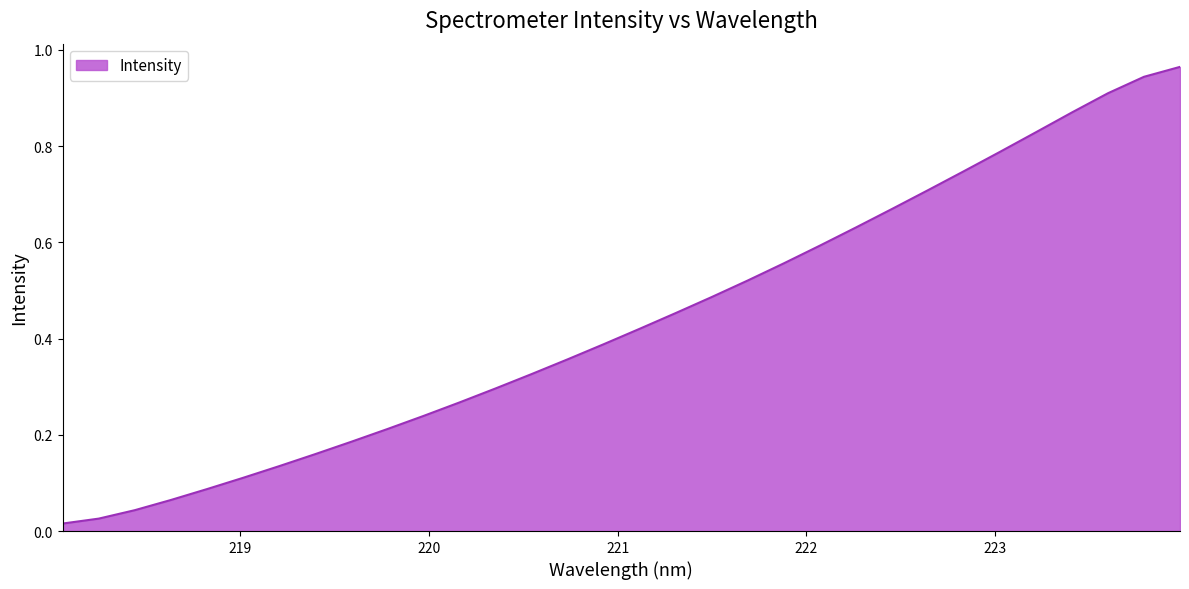

Does the chart display data point markers on the line(s)?

No